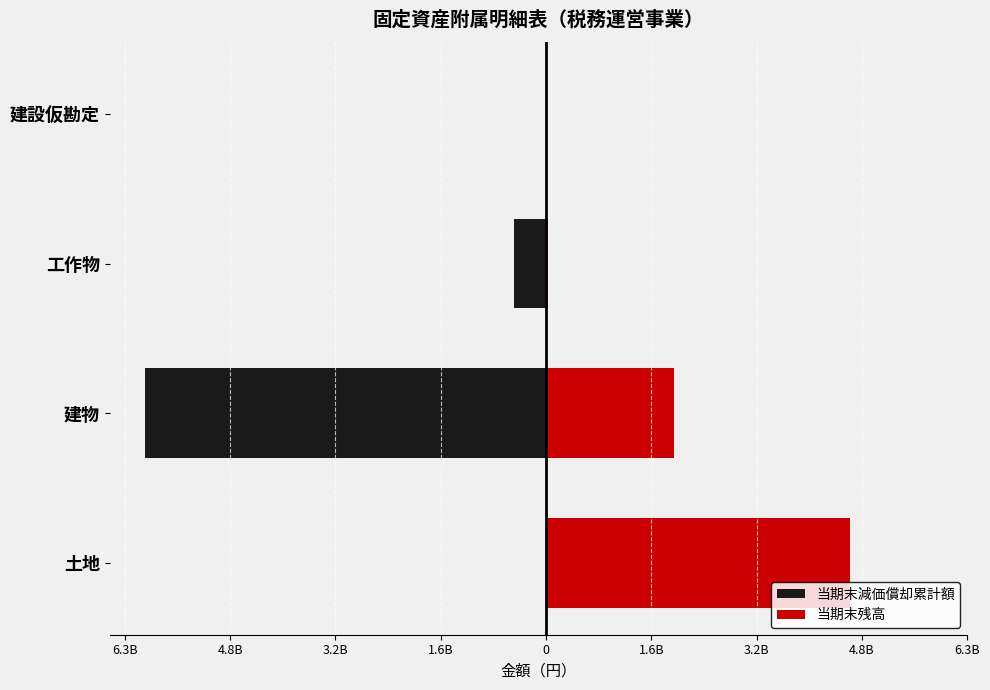

Which has a higher value, 工作物 or 建設仮勘定?

建設仮勘定